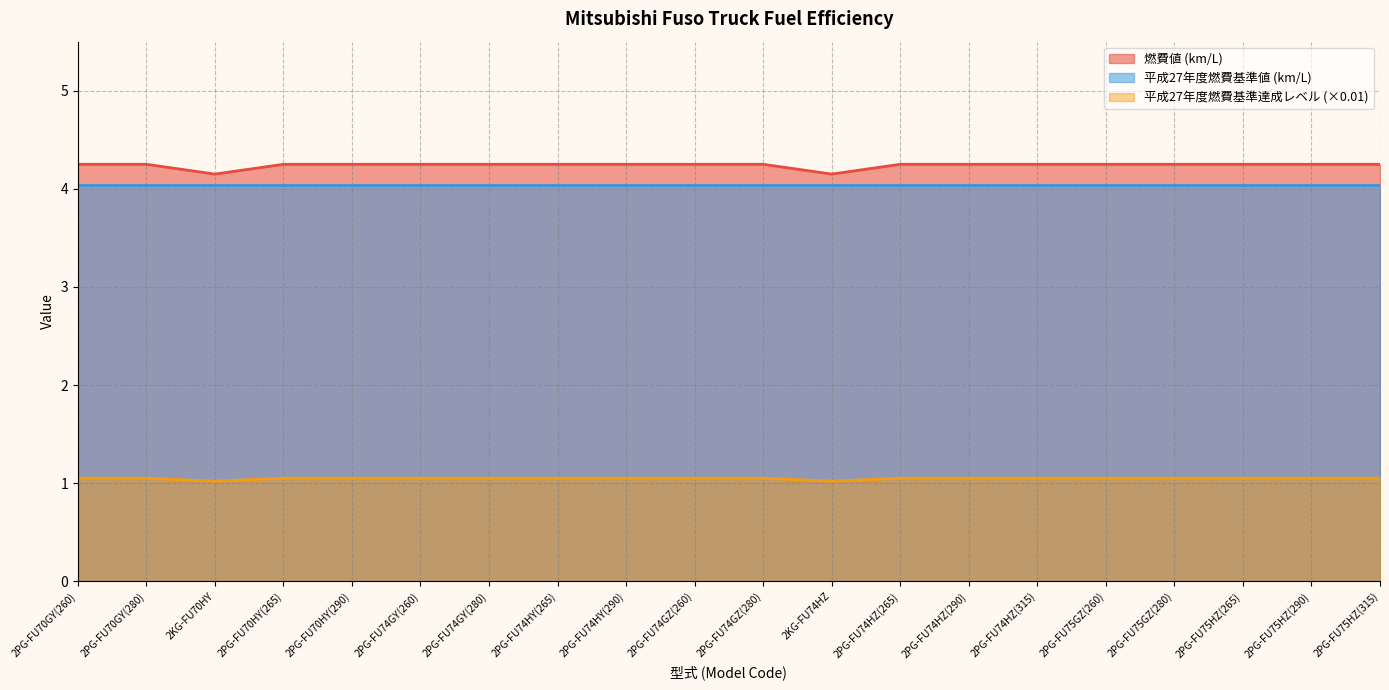

What is the minimum value shown in the chart?

1.0